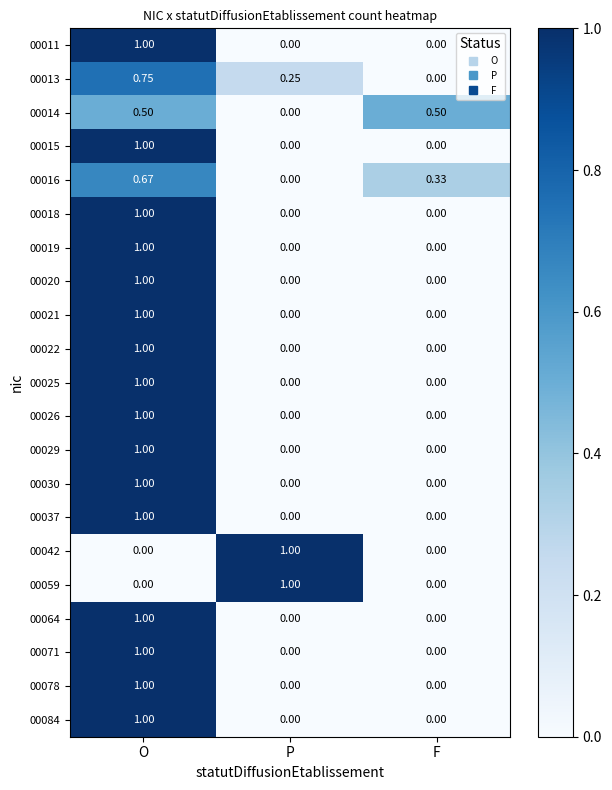

At which category is the sum across all series the highest?

O